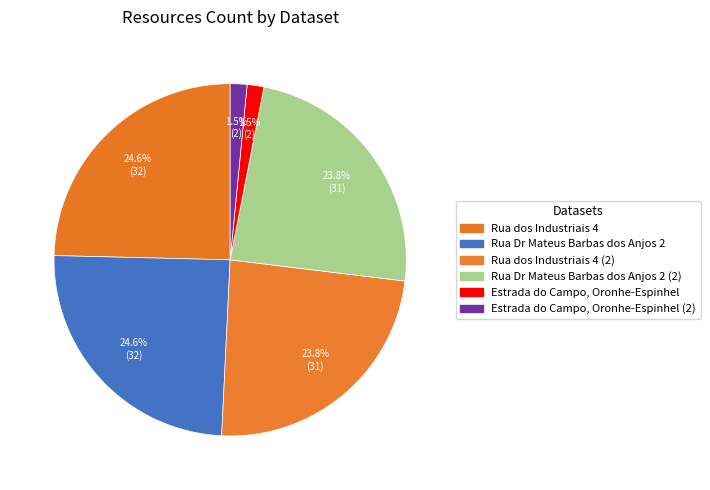

Is there any slice that represents more than half of the pie?

No